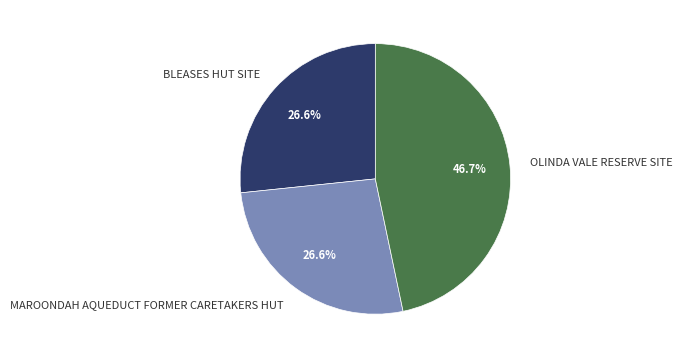

How many slices are in this pie chart?

3